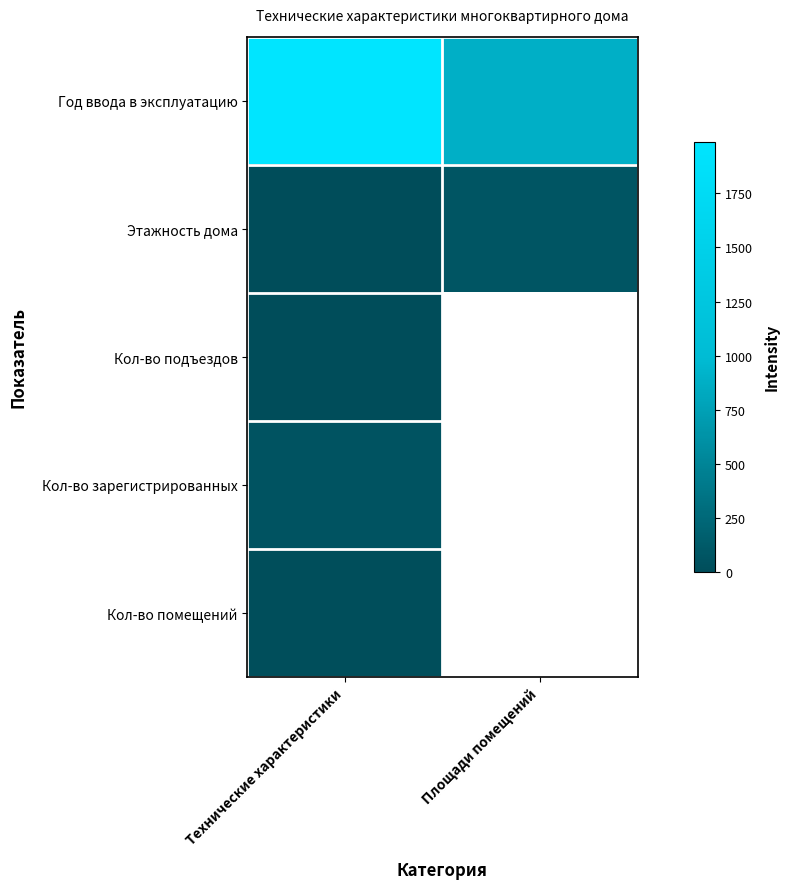

Is it true that Кол-во подъездов equals 3.0 at Технические характеристики?

True